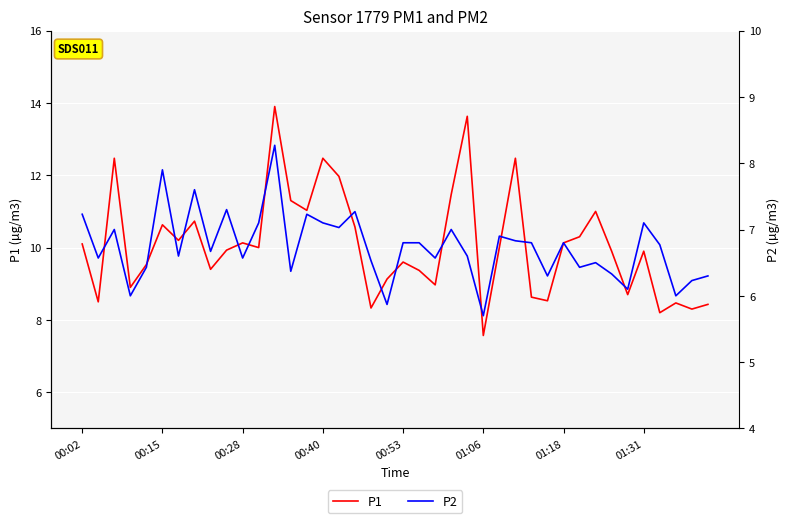

Does the chart display data point markers on the line(s)?

No